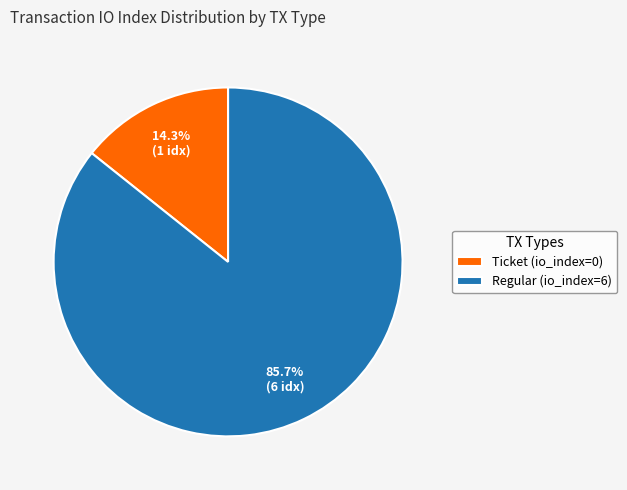

What is the smallest slice in the pie chart?

Ticket (io_index=0)